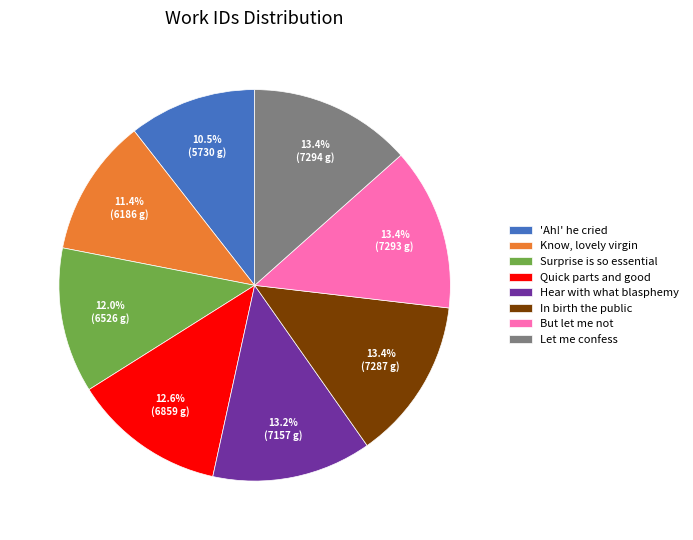

How many slices are in this pie chart?

8